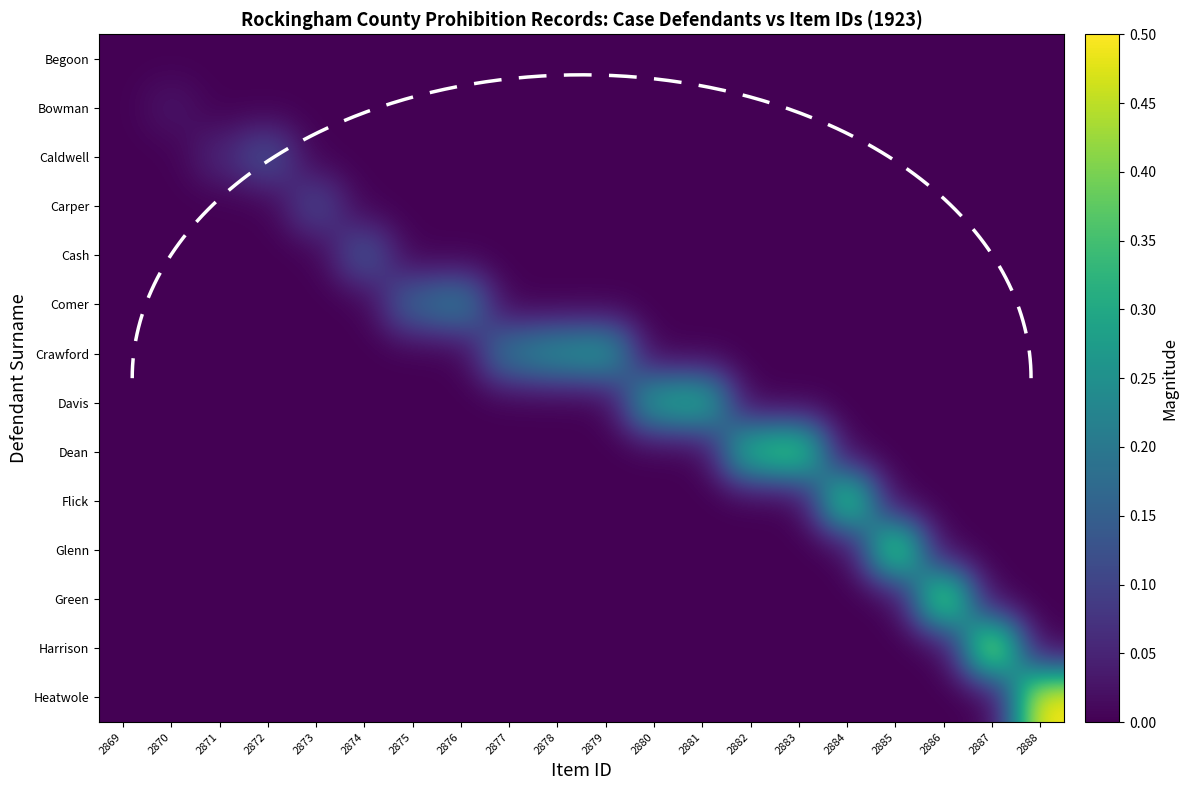

Which has a higher value, 2886 or 2878?

2886